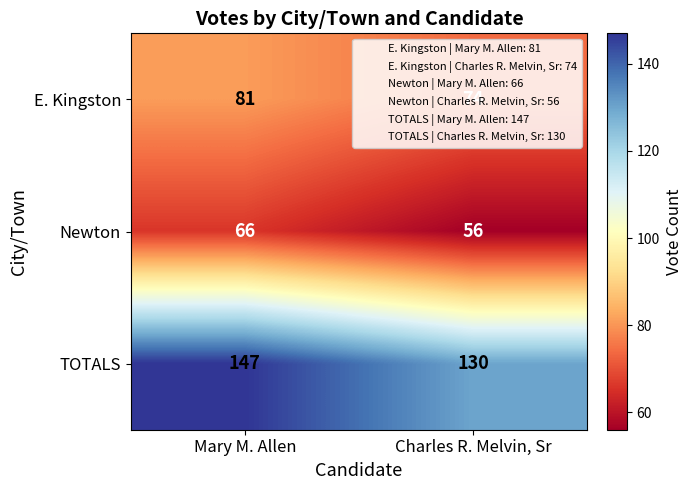

At which category is the sum across all series the highest?

Mary M. Allen